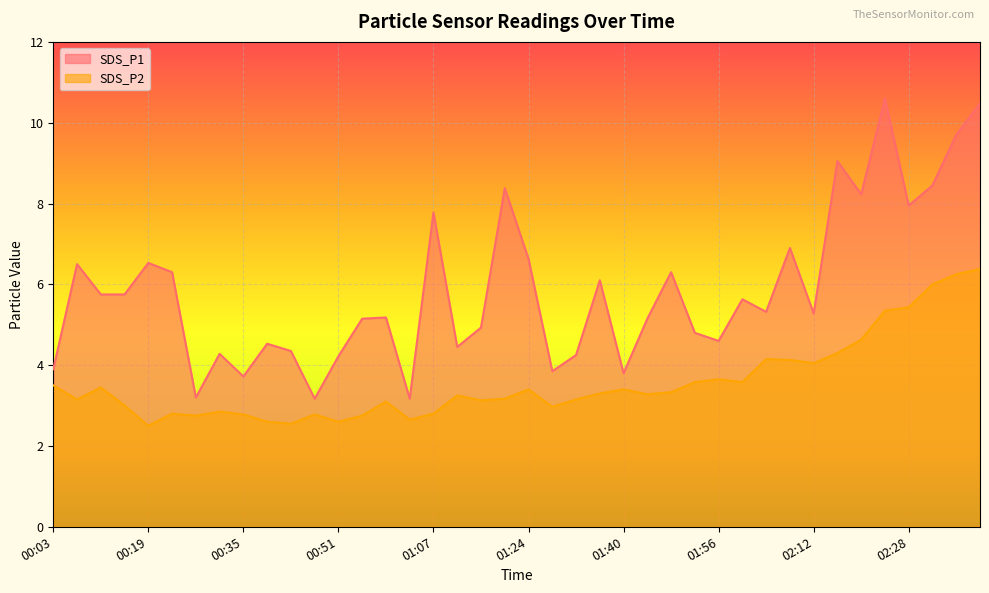

What is the minimum value shown in the chart?

2.5